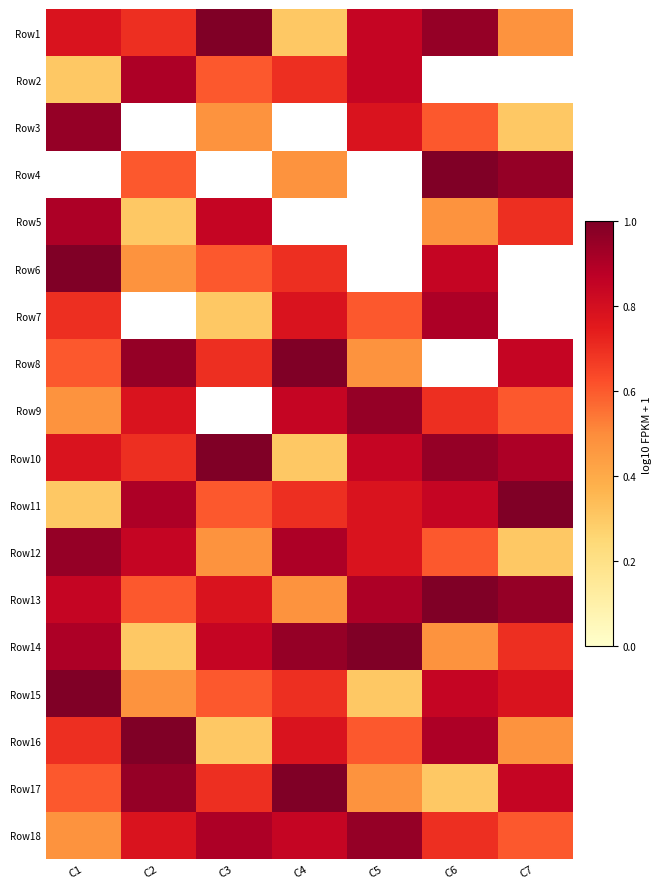

Which category has the highest value across all series?

C3